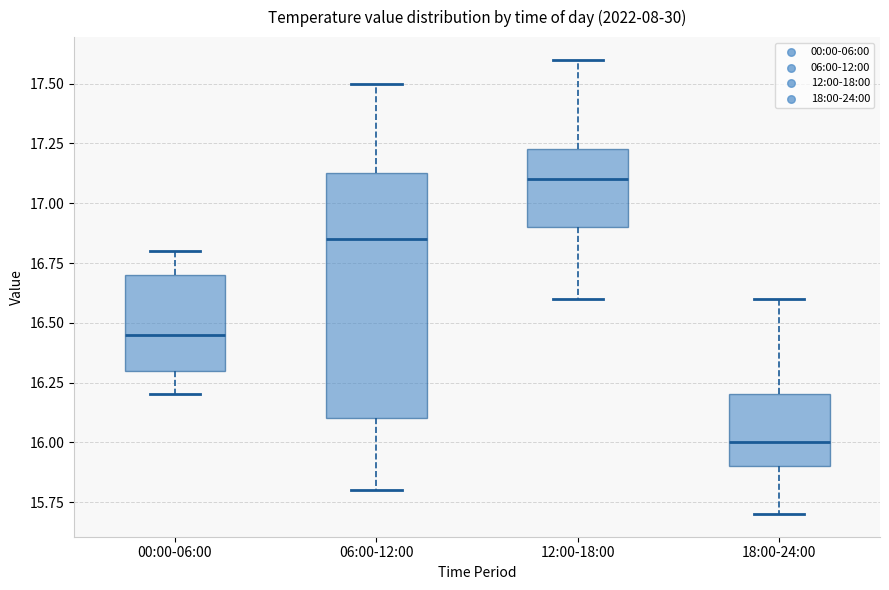

Where does the lower whisker of the box for 12:00-18:00 end on the y-axis? The values are not printed on the chart, so give them approximately, as read against the axis.

16.60